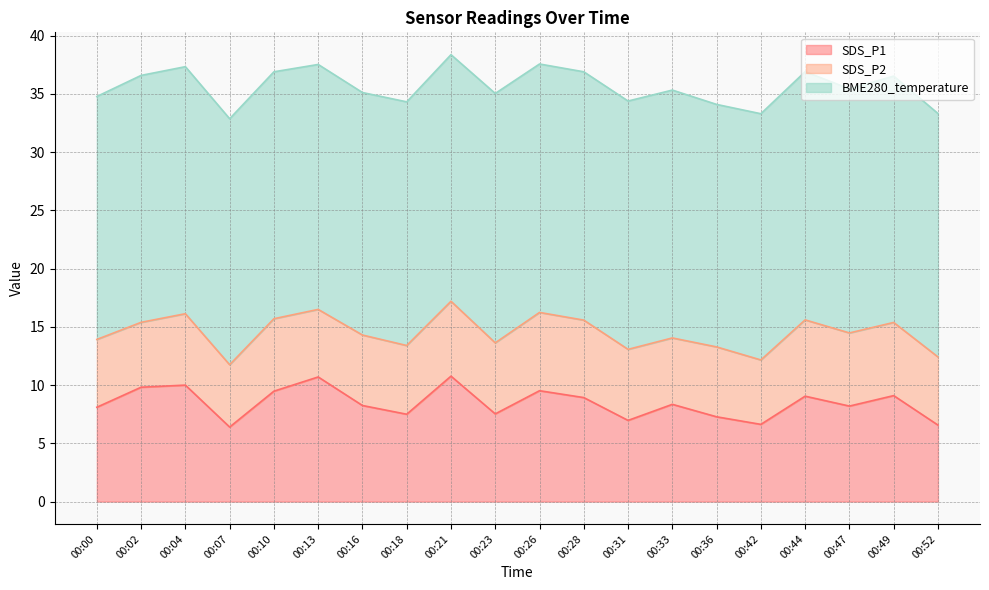

The SDS_P1 series shows 8.2 at 00:16. True or false?

True